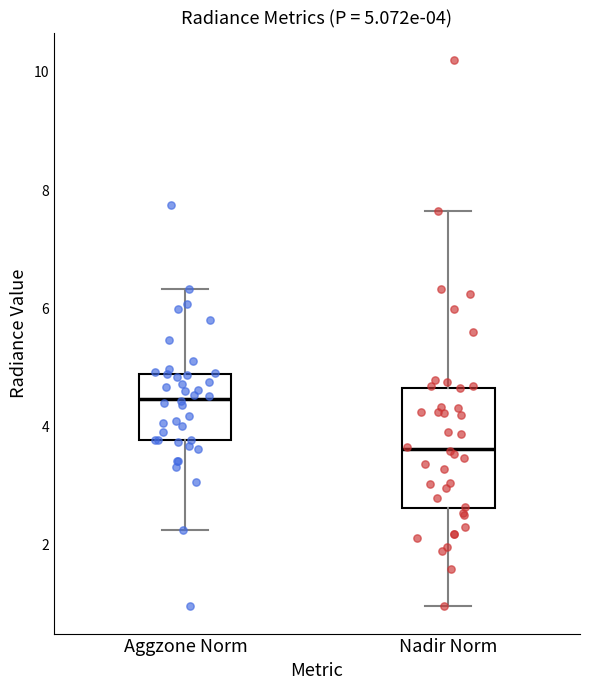

Which box has the lowest median line?

Nadir Norm